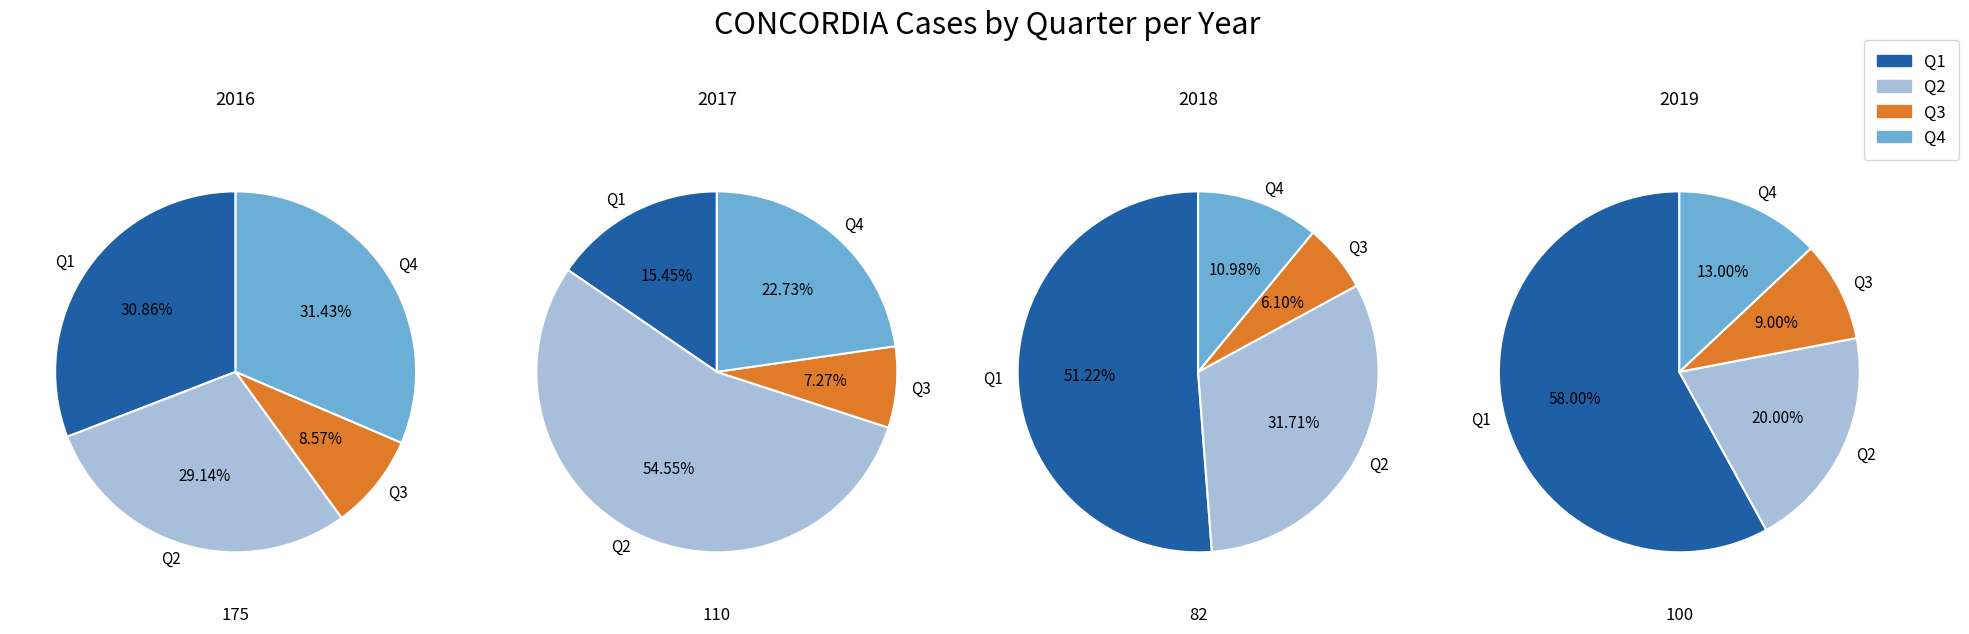

Is there any slice that represents more than half of the pie?

No